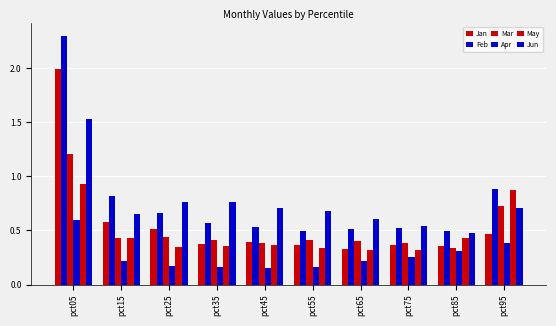

How many data points does each series have?

10